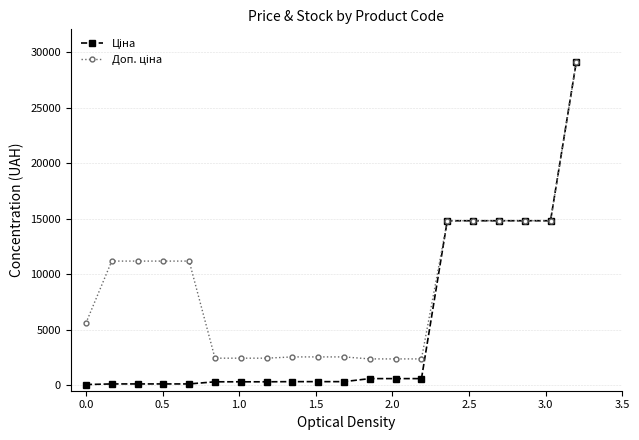

What is the greatest value displayed?

29152.3